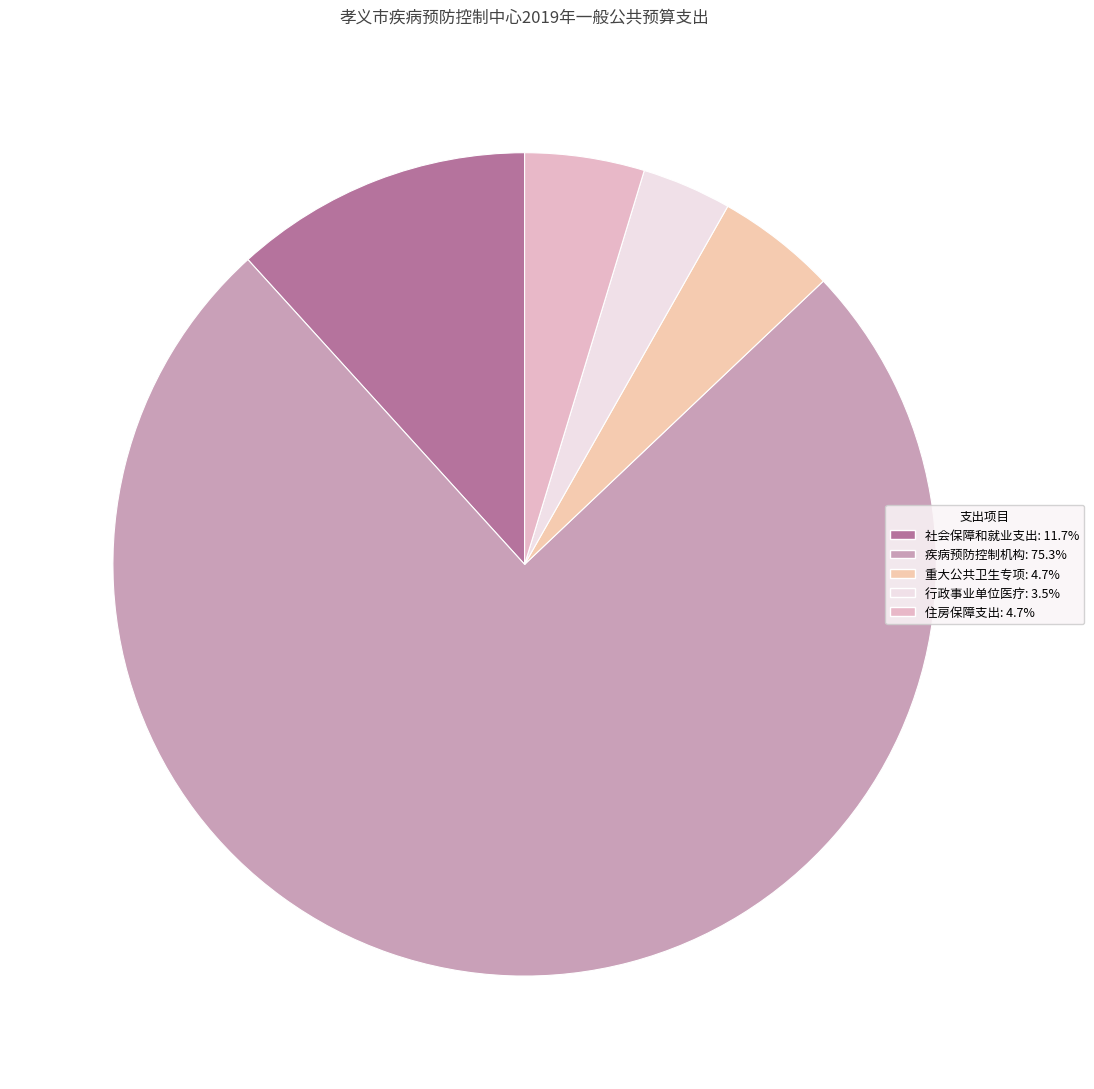

What portion of the pie excludes 疾病预防控制机构?

24.7%